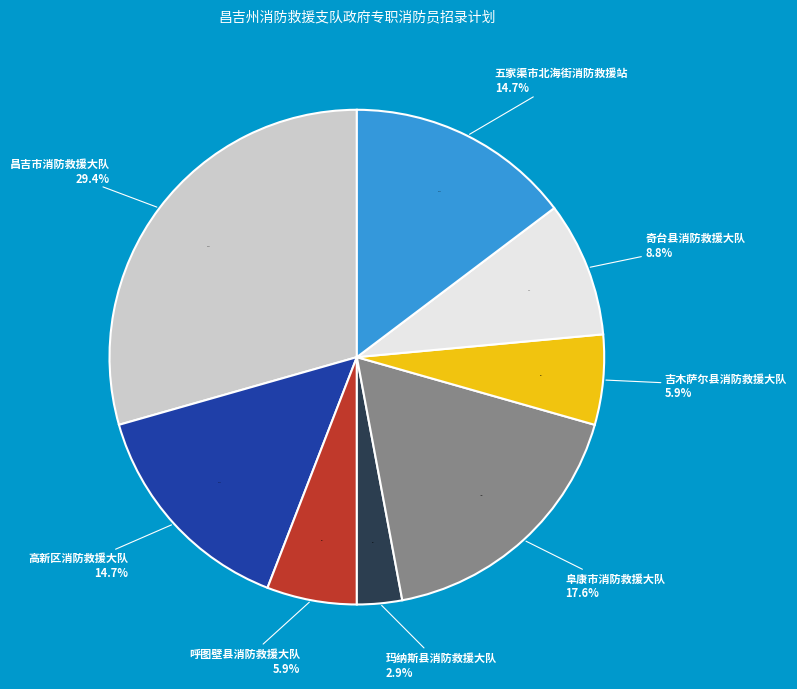

To the nearest percent, what portion does 玛纳斯县消防救援大队 represent?

3%